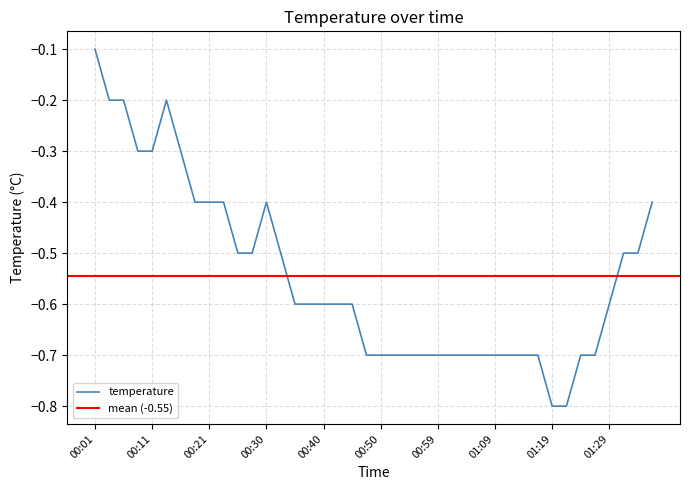

What is the sum of all values?

-21.8